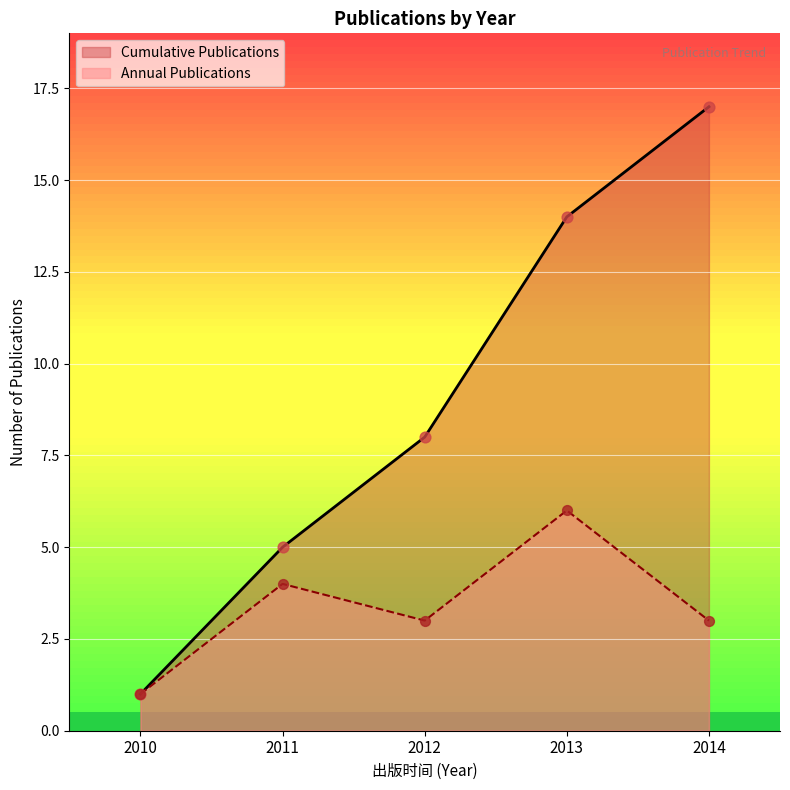

What is the difference between the highest and lowest values at 2013?

8